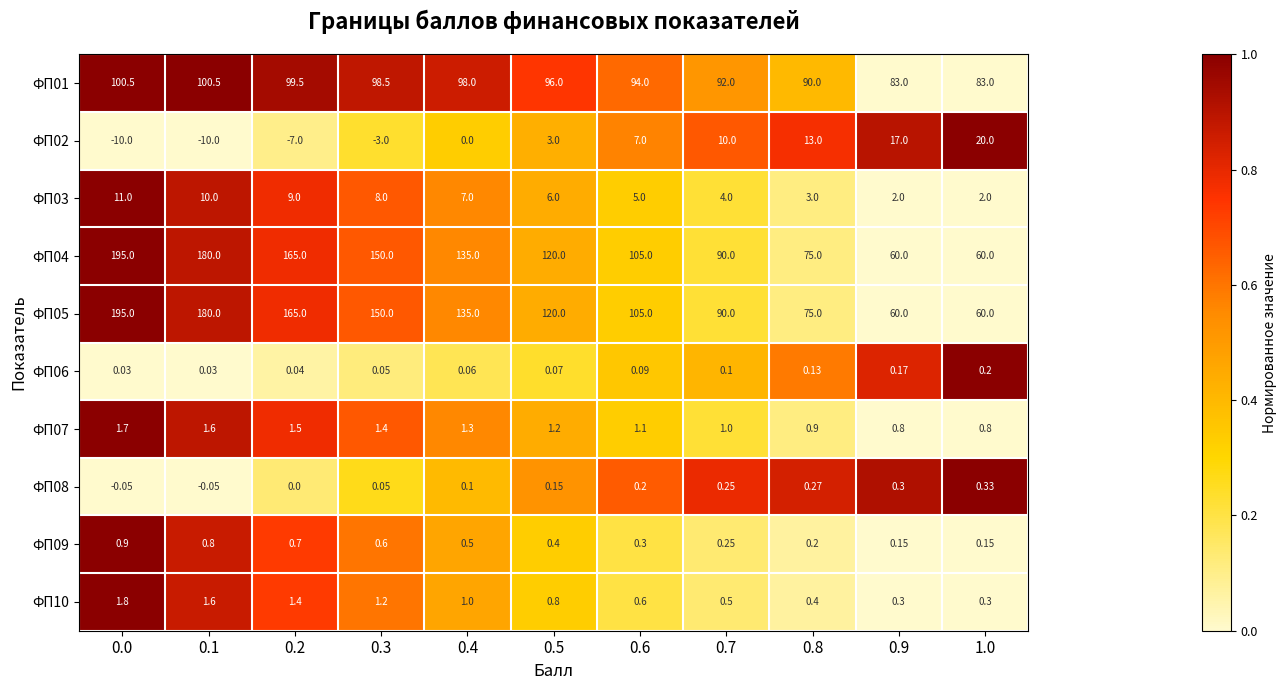

How many series are shown in this chart?

10